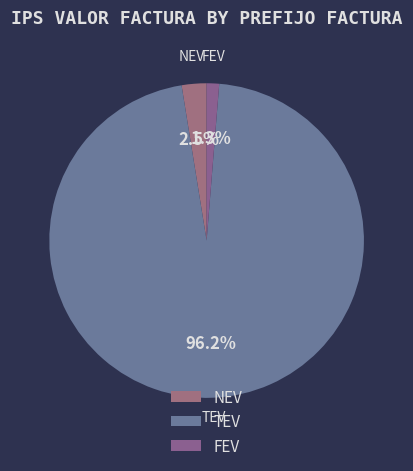

Rank the categories by value from lowest to highest.

FEV, NEV, TEV